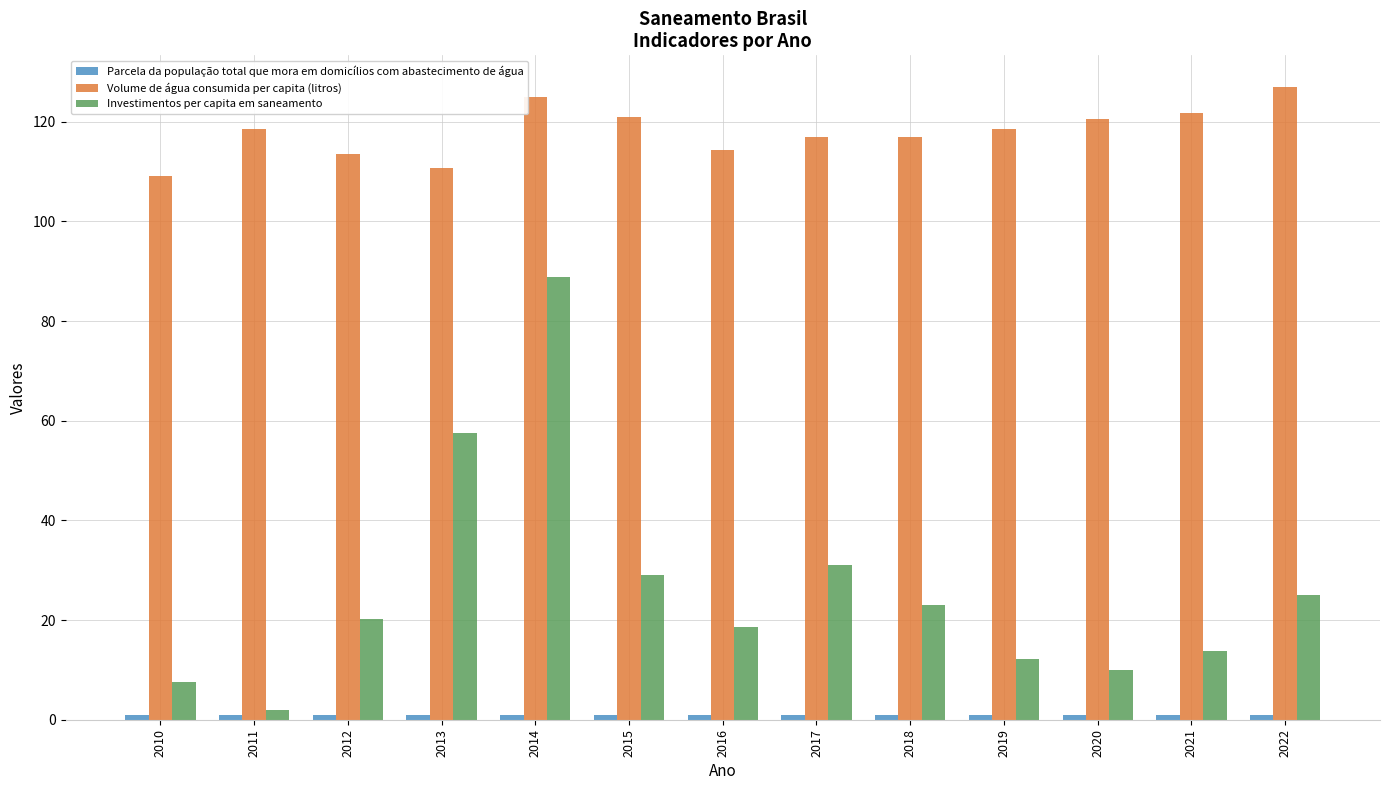

At how many categories does at least one series exceed 53?

13